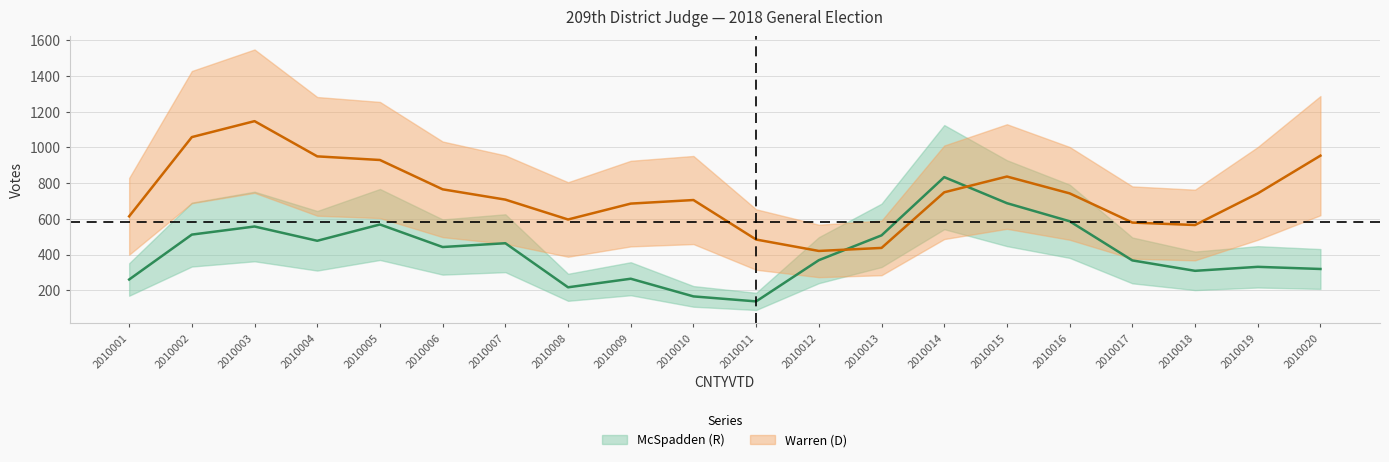

How many lines are shown in the chart?

2